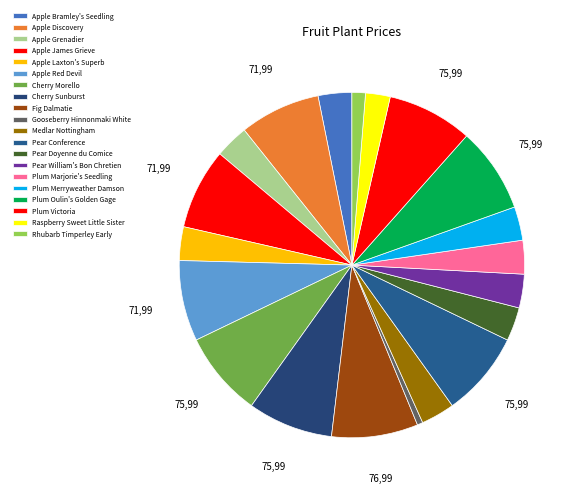

Is it true that Gooseberry Hinnonmaki White is 11% of the pie?

False